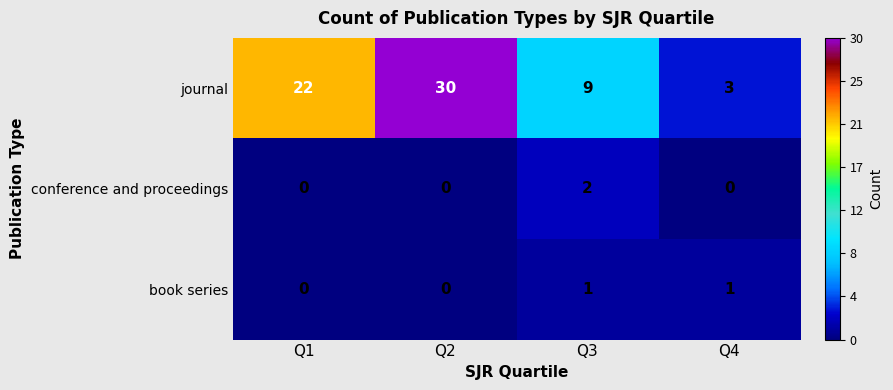

What is the total value across all series at Q1?

22